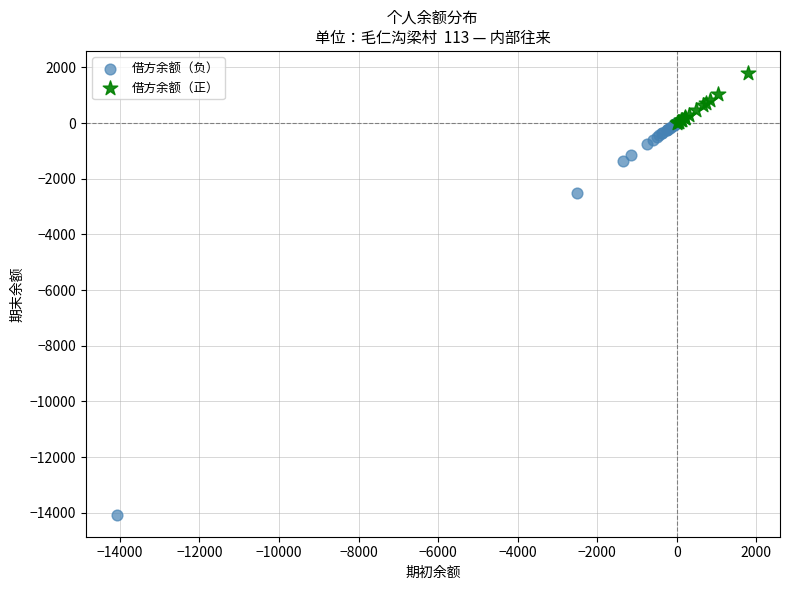

Which series contains the highest Y value?

借方余额（正）